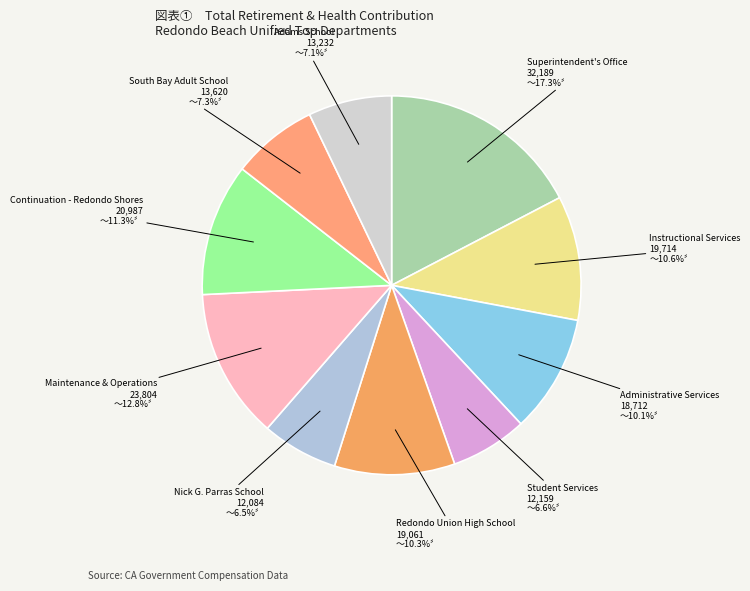

How many segments does this pie chart have?

10